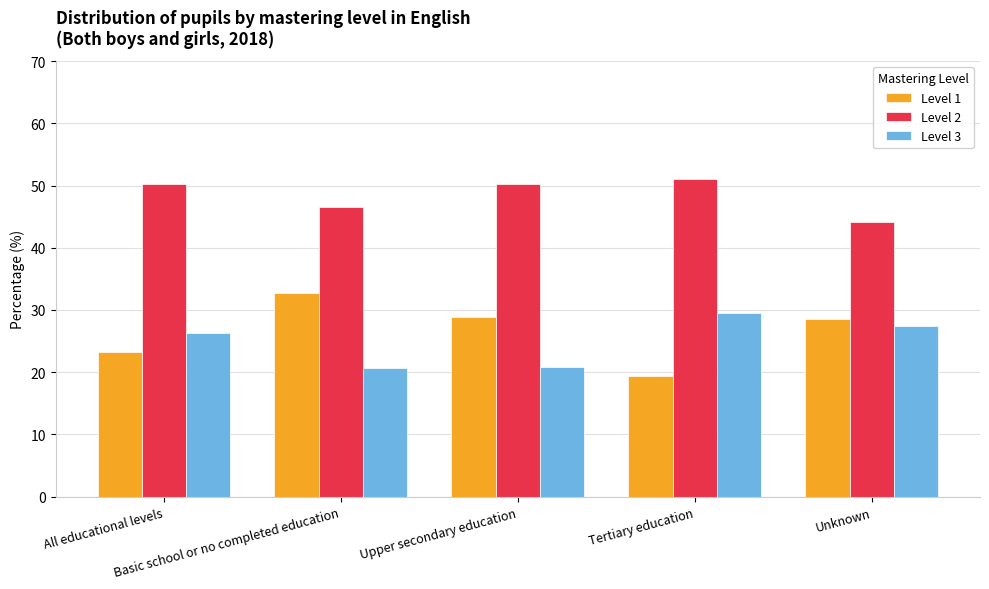

What is the value of the Level 3 bar at the 1st from the left?

26.3